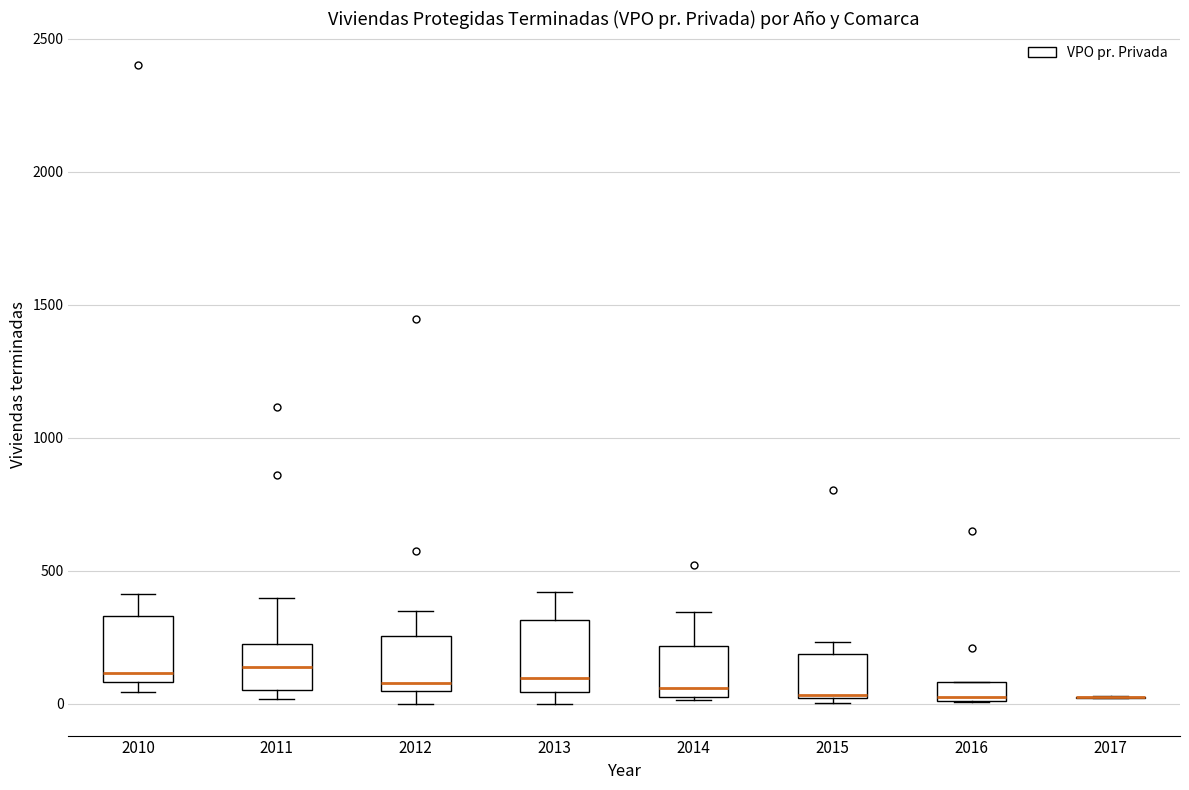

Where is the upper edge of the box at x = 2012 on the y-axis? The values are not printed on the chart, so give them approximately, as read against the axis.

250